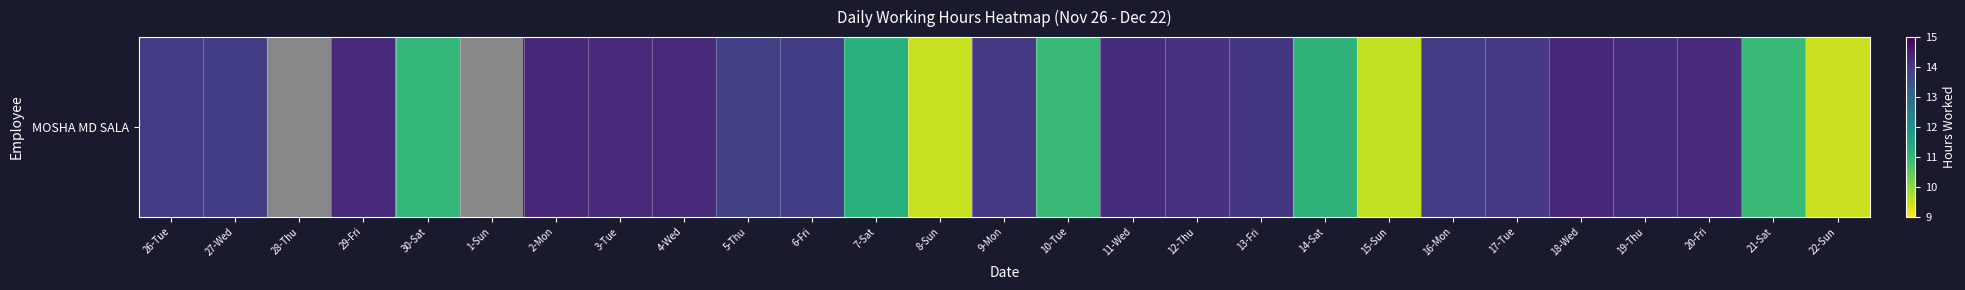

What is the sum of all values?

323.5